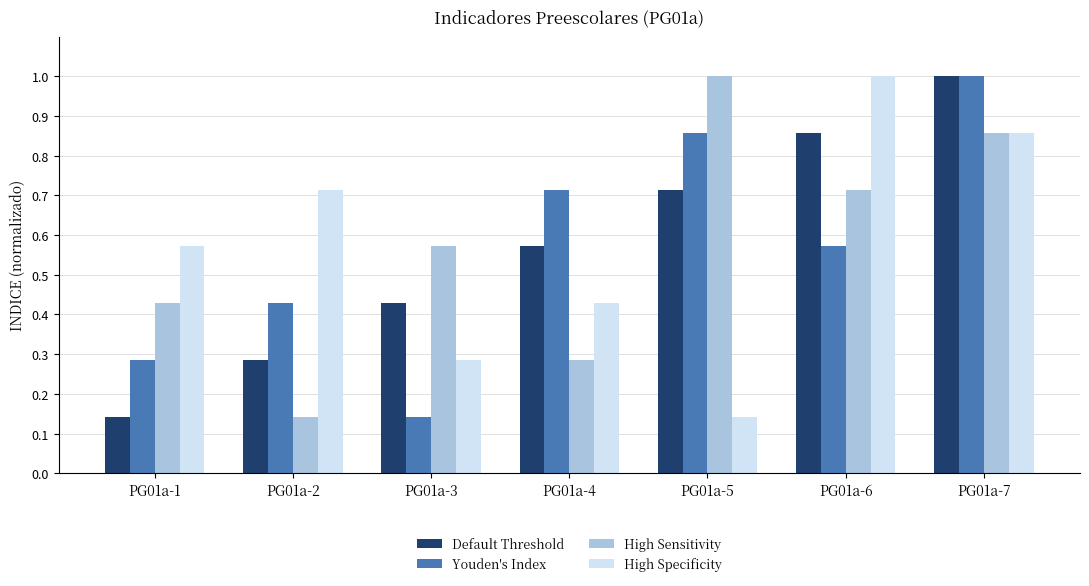

Are the bars horizontal?

No